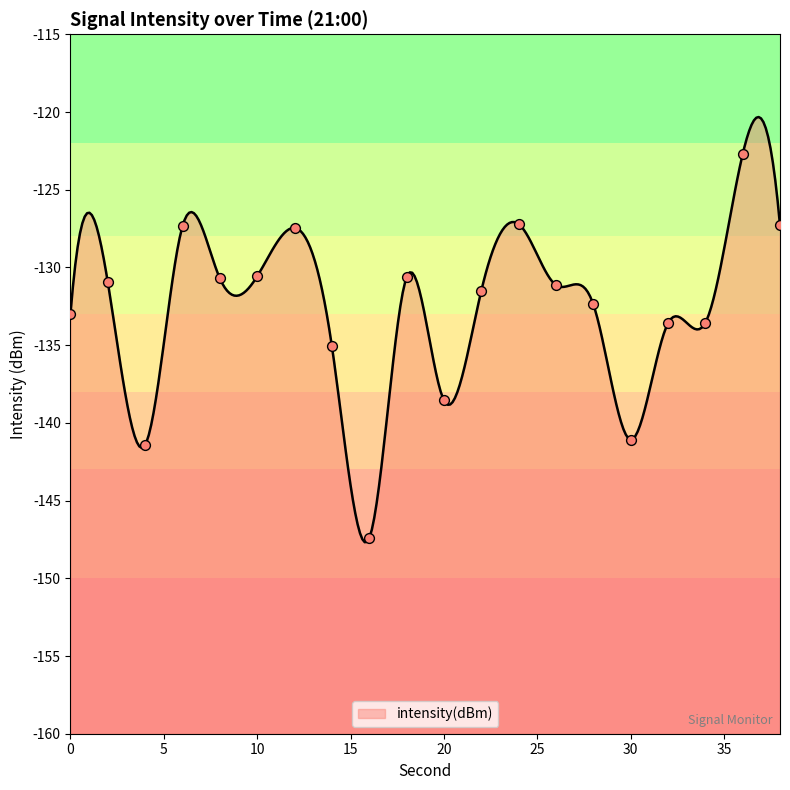

Between 2 and 4, which is larger?

2